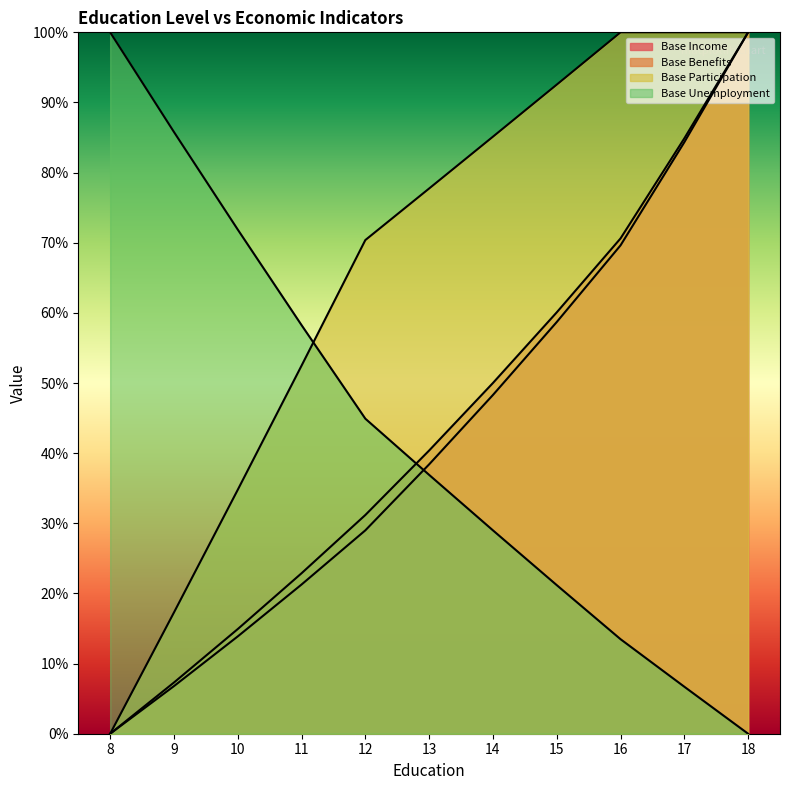

True or false: Base Unemployment and Base Benefits cross at least once.

True